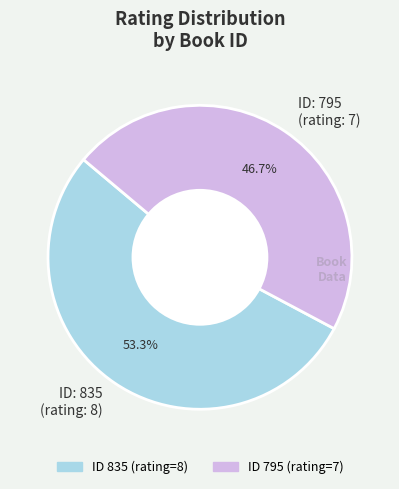

What is the smallest slice in the pie chart?

ID: 795 (rating: 7)